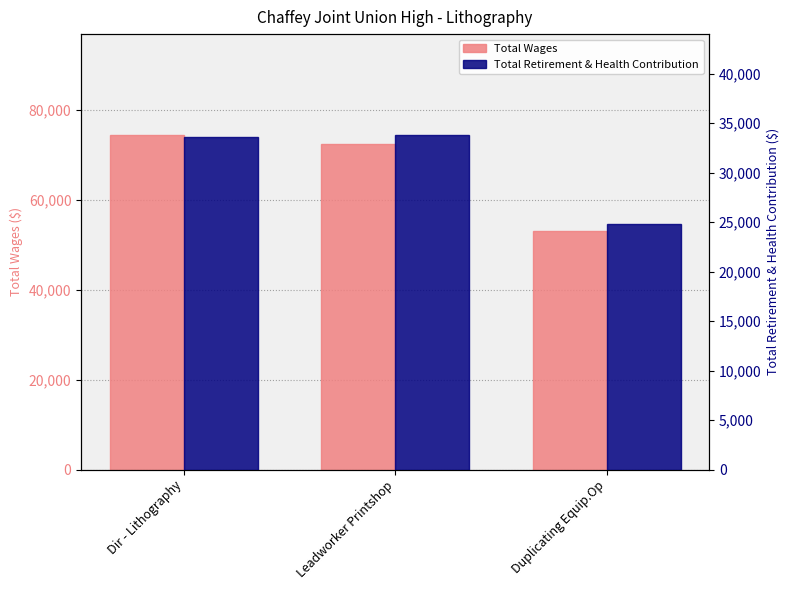

What is the sum of all Total Wages values?

199873